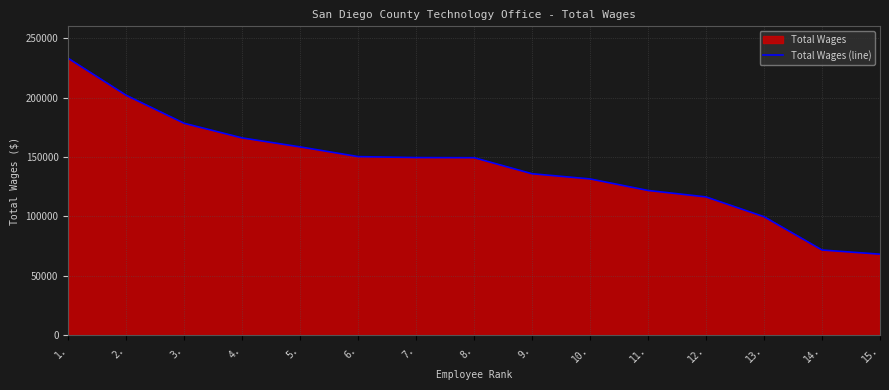

What is the average value?

142158